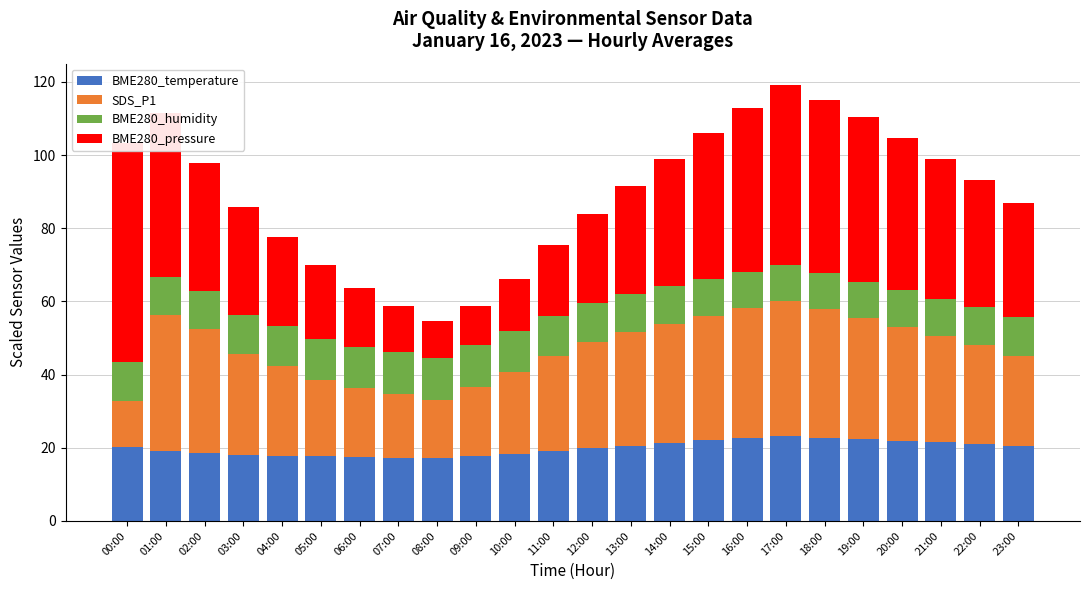

At which label does BME280_humidity first exceed 10?

00:00